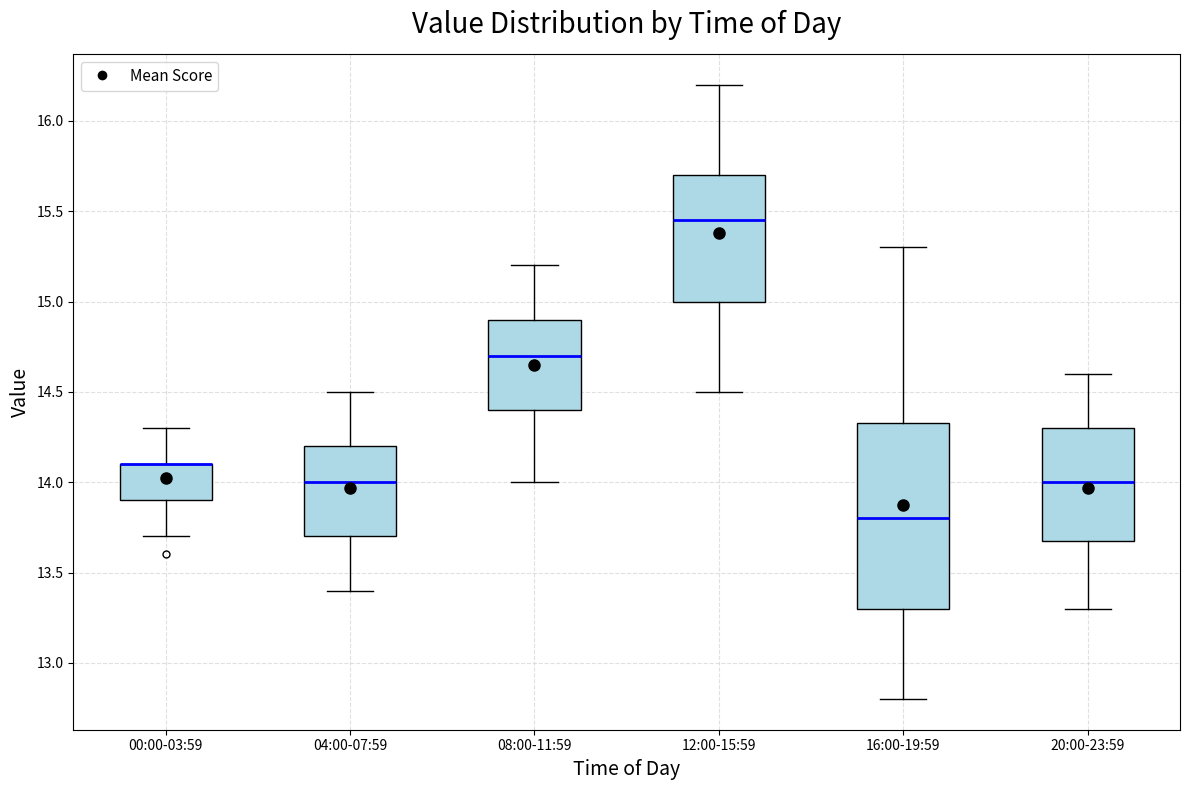

Reading left to right, transcribe this box plot: for each box, give where its median line is, the range the box spans, and where its two whiskers end, as read against the y-axis. The values are not printed on the chart, so give them approximately, as read against the axis.

00:00-03:59: median 14.10 (drawn on the box's upper edge), box 13.90 to 14.10, whiskers 13.70 to 14.30
04:00-07:59: median 14.00, box 13.70 to 14.20, whiskers 13.40 to 14.50
08:00-11:59: median 14.70, box 14.40 to 14.90, whiskers 14.00 to 15.20
12:00-15:59: median 15.45, box 15.00 to 15.70, whiskers 14.50 to 16.20
16:00-19:59: median 13.80, box 13.30 to 14.35, whiskers 12.80 to 15.30
20:00-23:59: median 14.00, box 13.70 to 14.30, whiskers 13.30 to 14.60